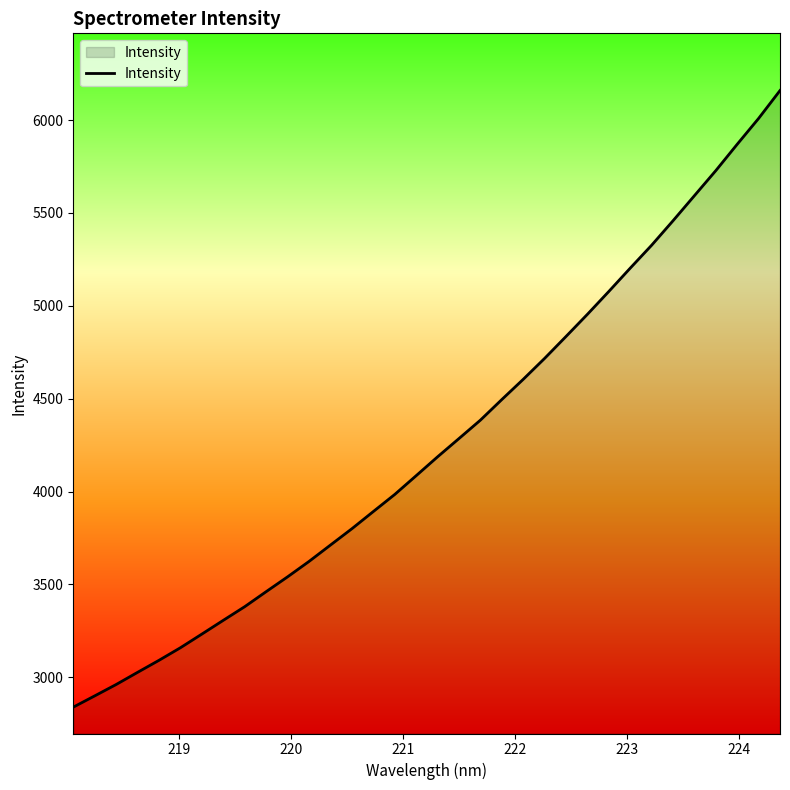

What is the difference between the maximum and minimum values?

3319.9